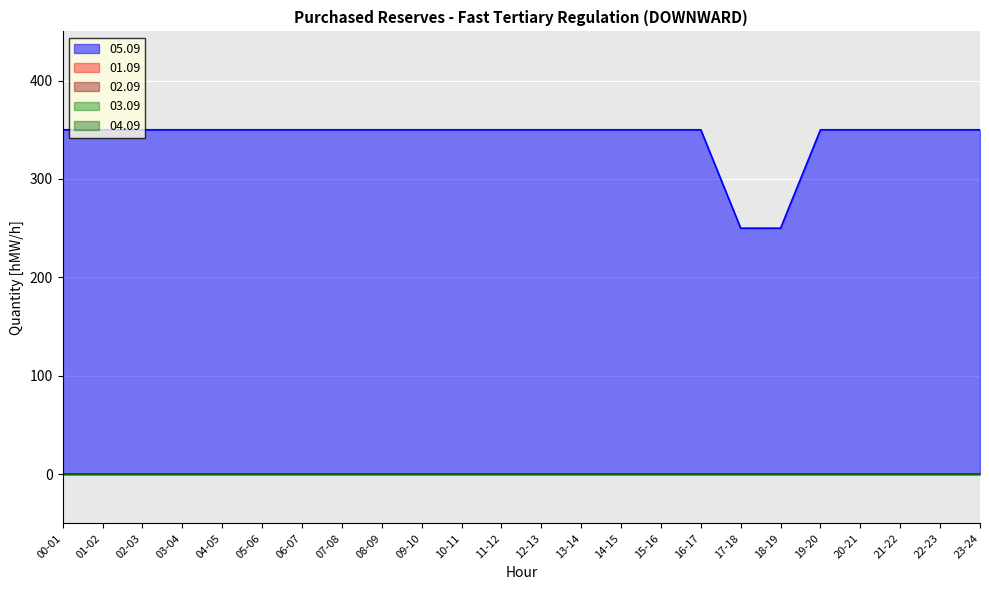

Which series changed the most between 01-02 and 18-19?

05.09